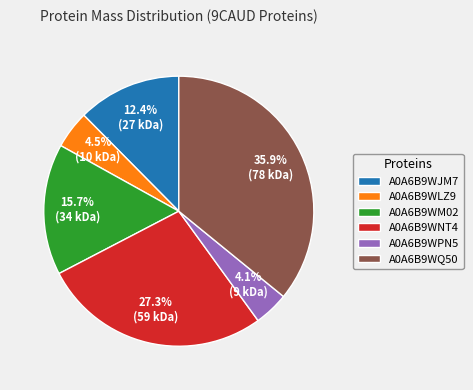

Which category has the biggest portion of the pie?

A0A6B9WQ50